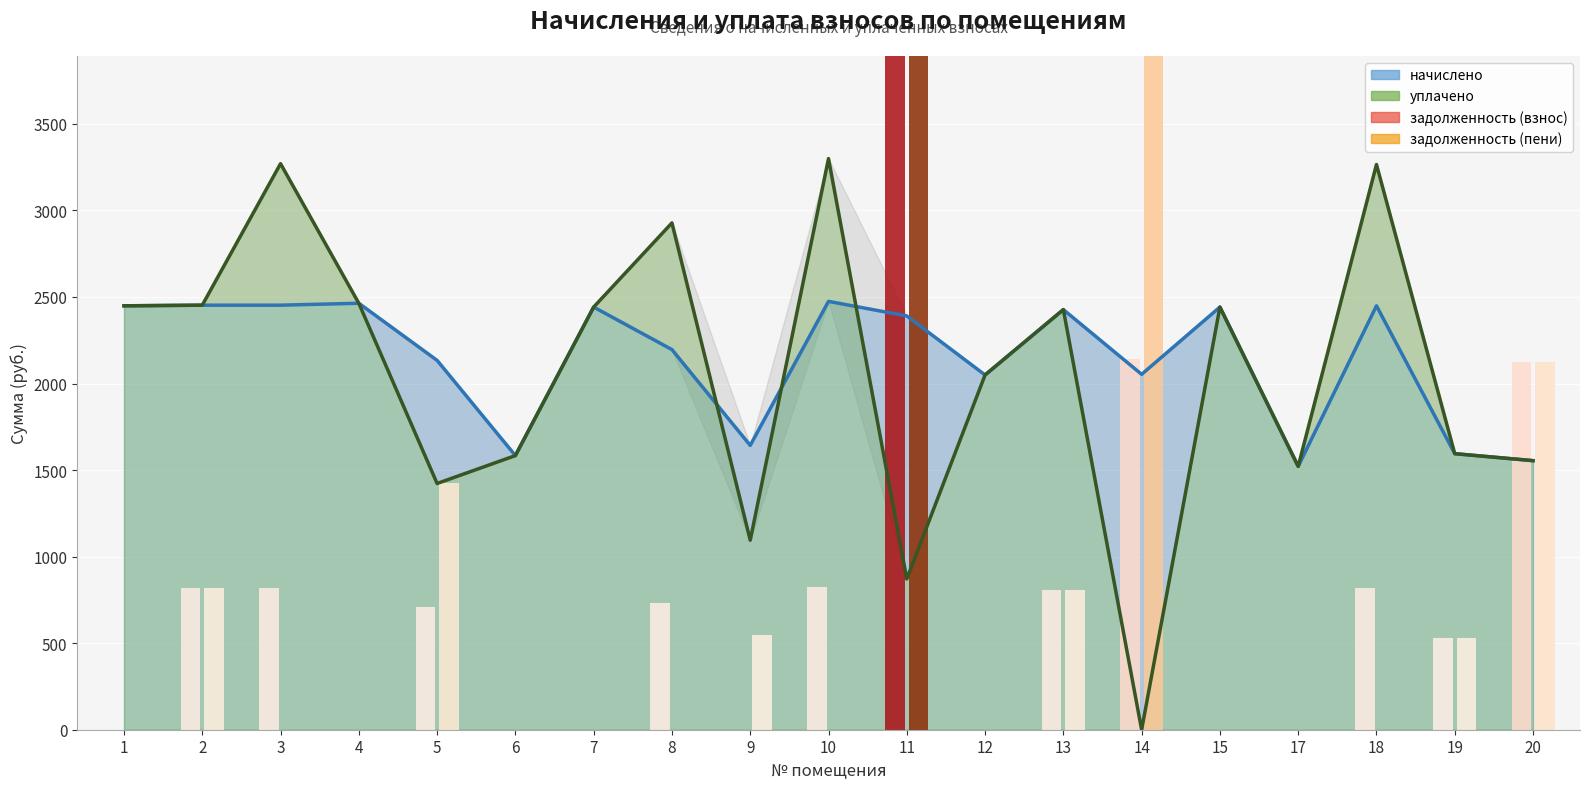

What is the highest value of the уплачено series?

3299.4